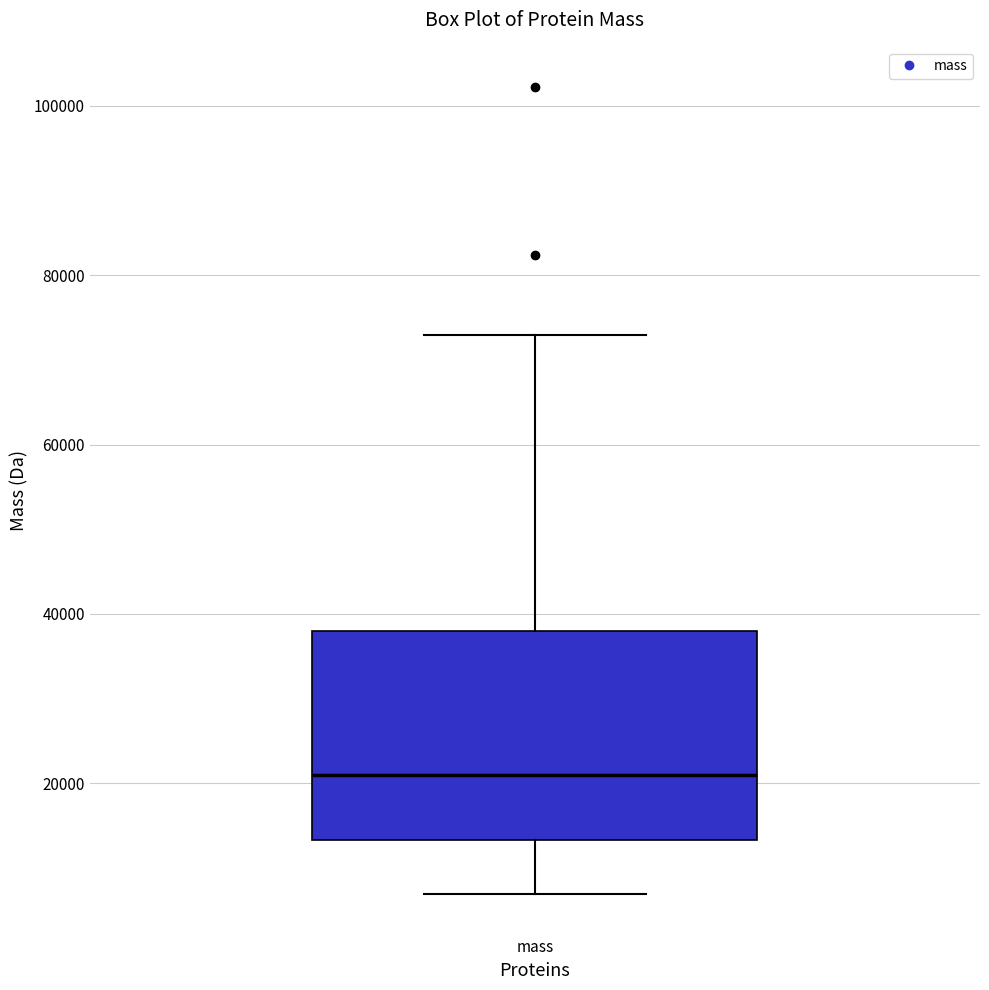

Where does the median line of the box for mass sit on the y-axis? The values are not printed on the chart, so give them approximately, as read against the axis.

20000